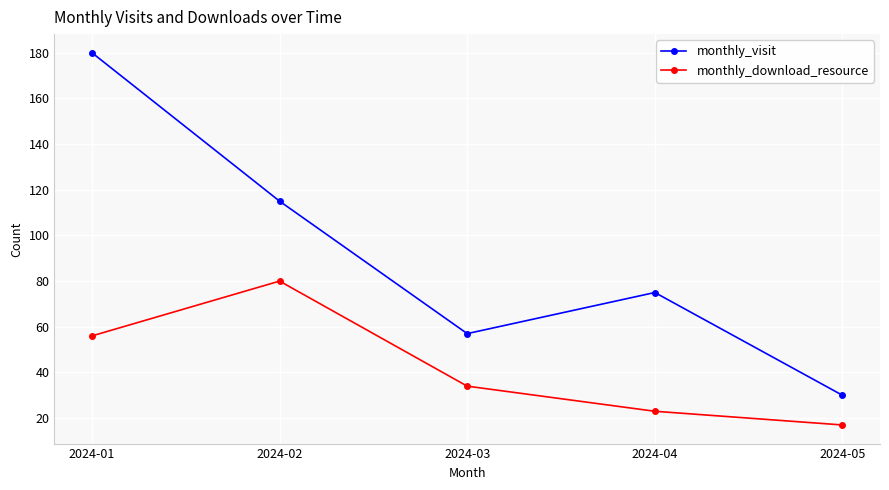

How many categories are shown in the chart?

5